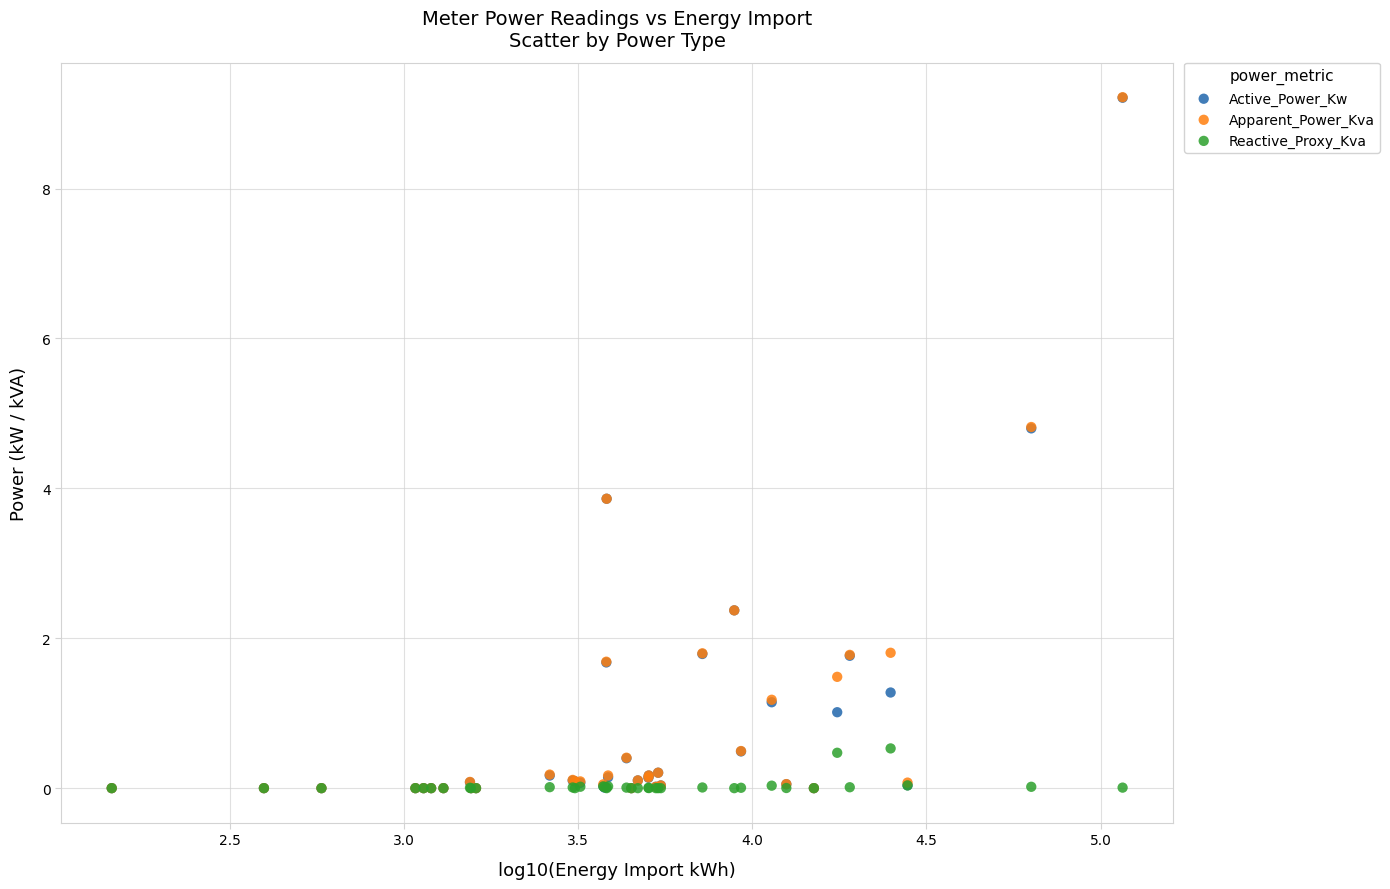

What are all the series names shown in the legend?

Active_Power_Kw, Apparent_Power_Kva, Reactive_Proxy_Kva